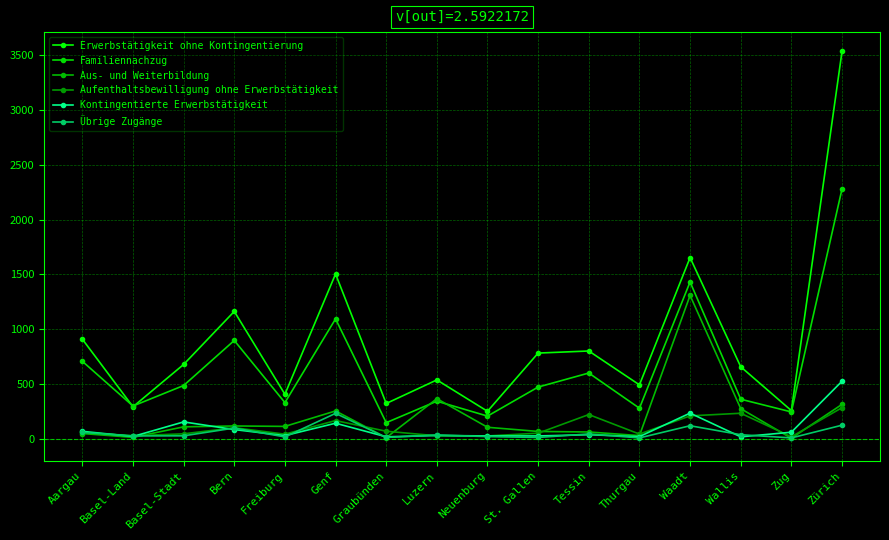

How many data points does each series have?

16